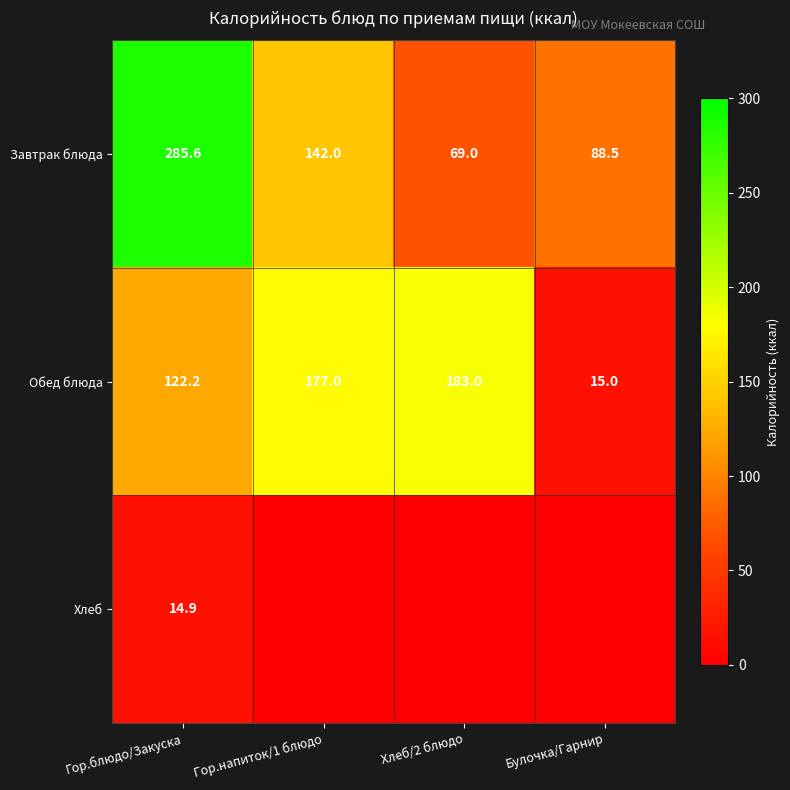

The value of Обед блюда at Гор.блюдо/Закуска is 122.2. True or false?

True